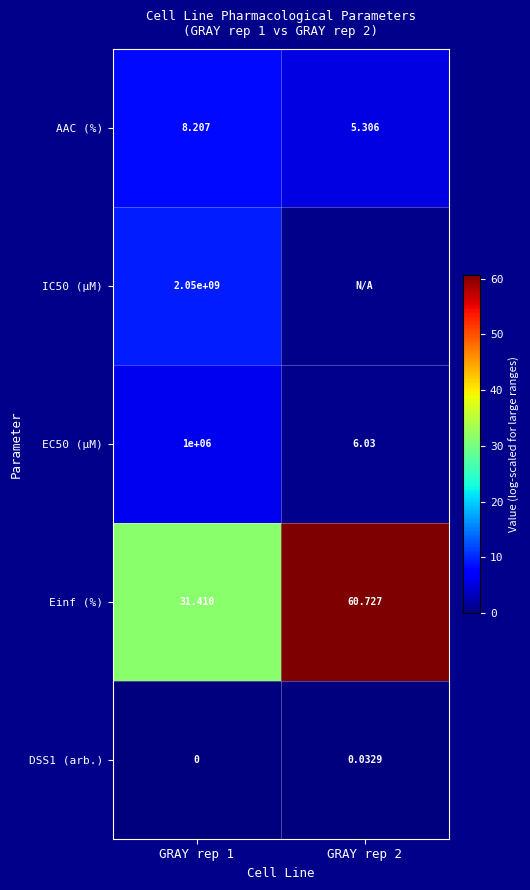

List the labels in order of Einf (%) value, smallest first.

GRAY rep 1, GRAY rep 2